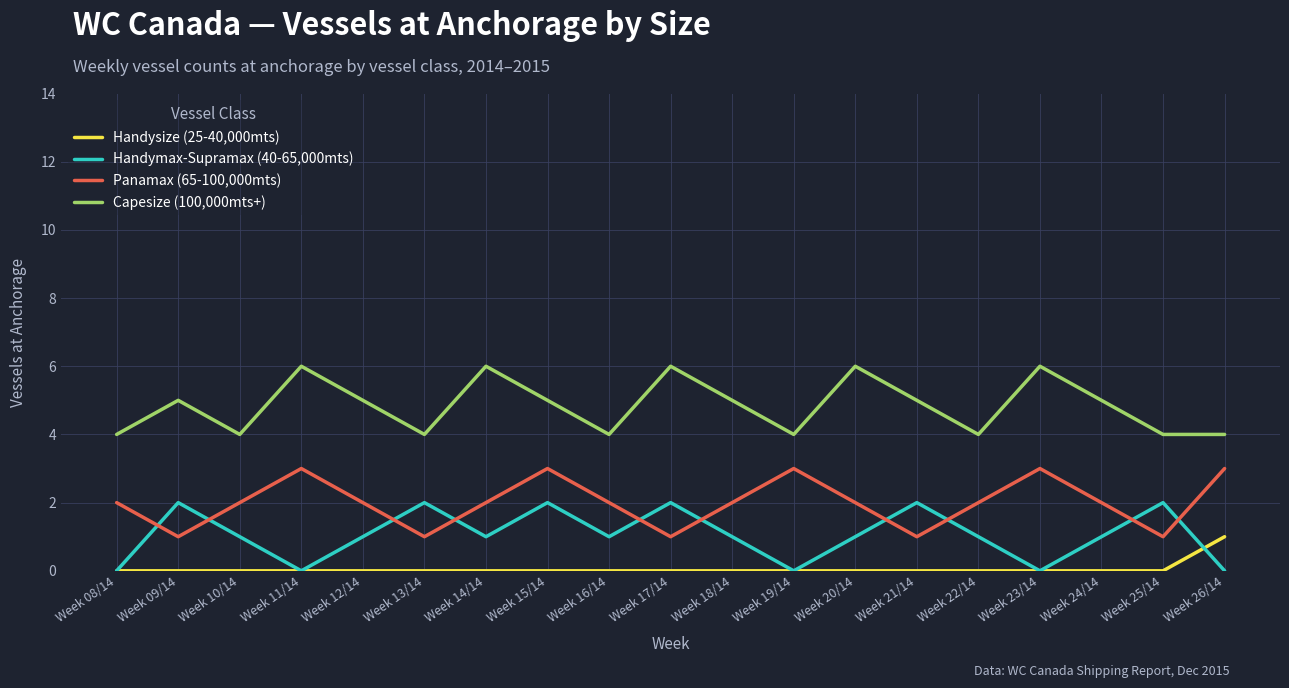

At which category does Handymax-Supramax (40-65,000mts) reach its first local peak?

Week 09/14